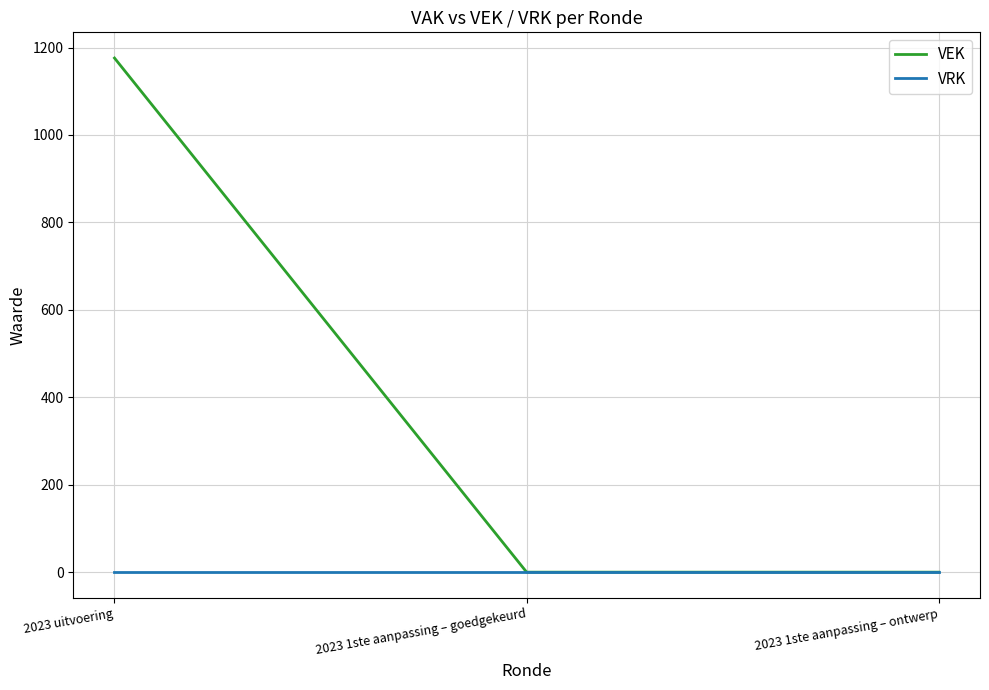

What is the total value across all series at 2023 uitvoering?

1176